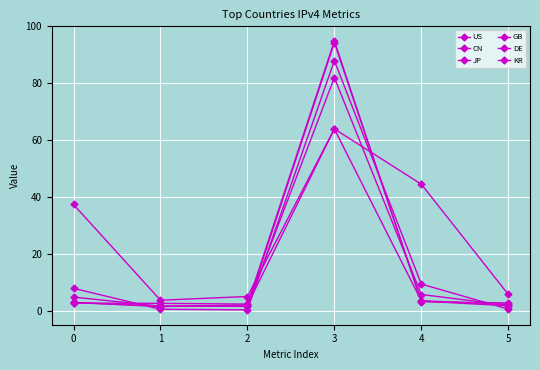

Reading left to right, extract all data points from this chart.

US: 0=37.3	1=3.6	2=4.9	3=63.9	4=44.5	5=5.7
CN: 0=7.8	1=0.4	2=0.2	3=88.0	4=9.3	5=0.5
JP: 0=4.7	1=1.5	2=1.6	3=82.0	4=5.6	5=1.9
GB: 0=2.9	1=1.4	2=1.9	3=63.9	4=3.4	5=2.2
DE: 0=2.8	1=1.6	2=1.4	3=94.3	4=3.3	5=1.7
KR: 0=2.6	1=2.5	2=2.3	3=94.8	4=3.1	5=2.7